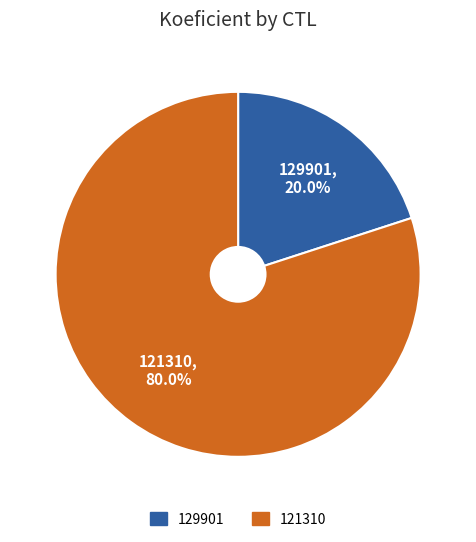

Between 121310 and 129901, which is larger?

121310